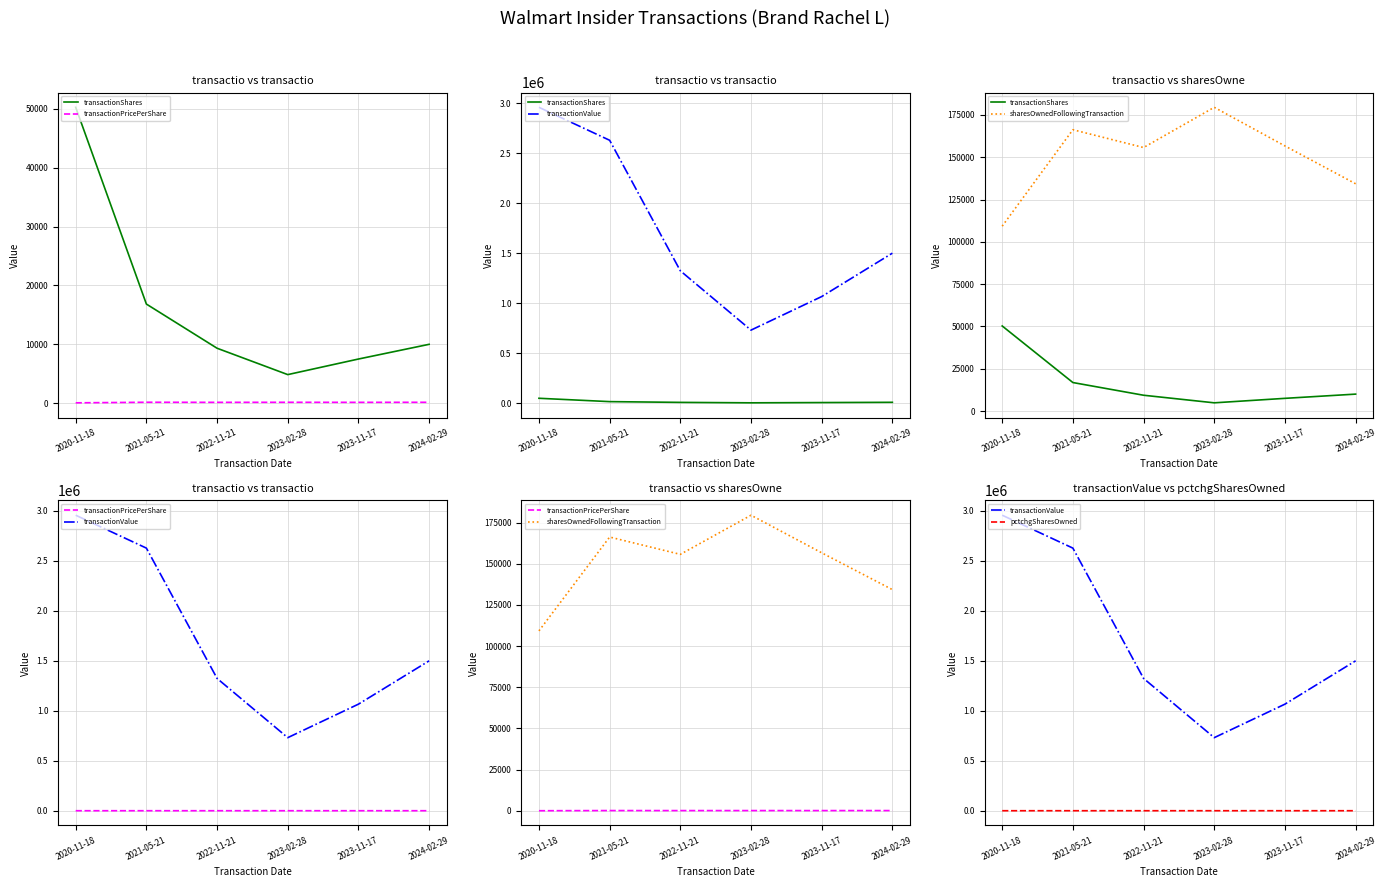

At which category is the sum across all series the highest?

2020-11-18